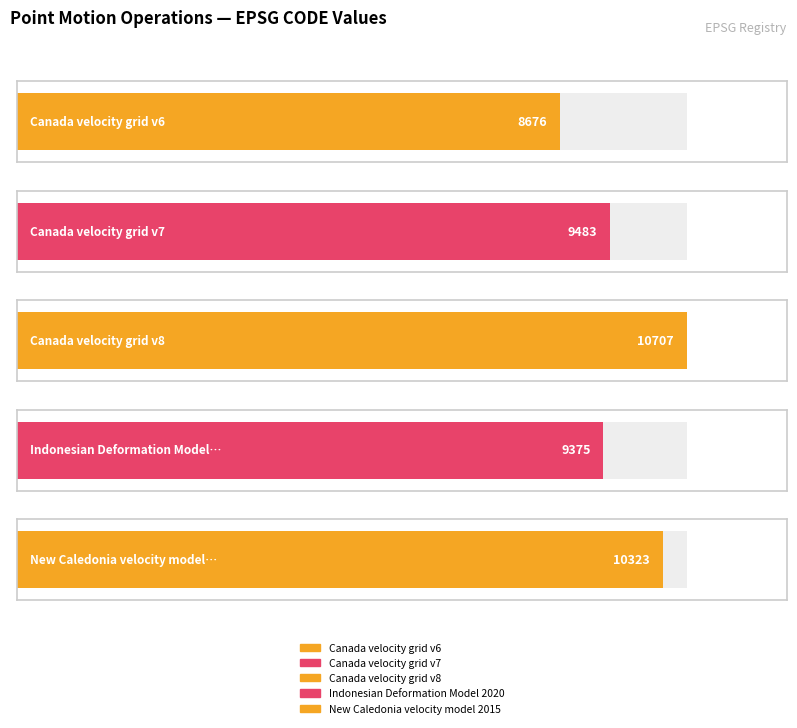

What is the average value?

9713